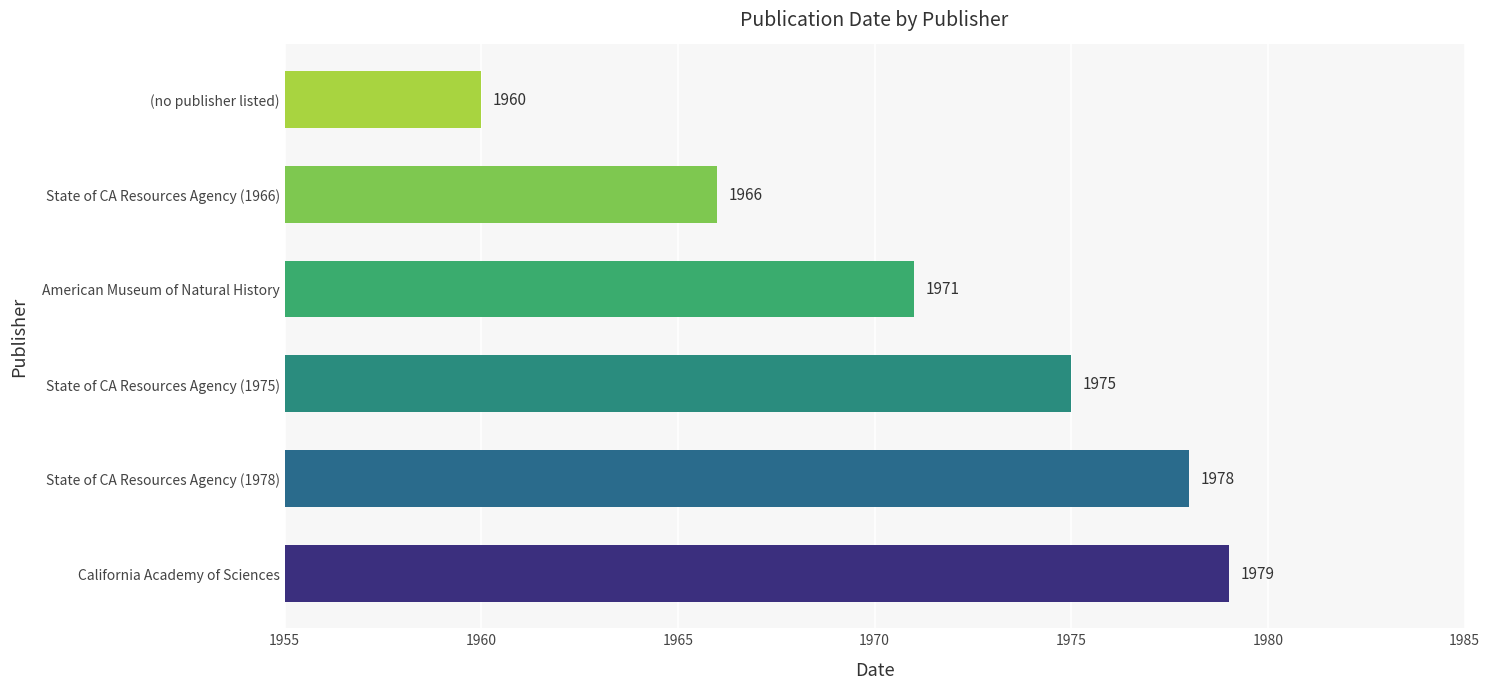

What is the sum of all values?

11829